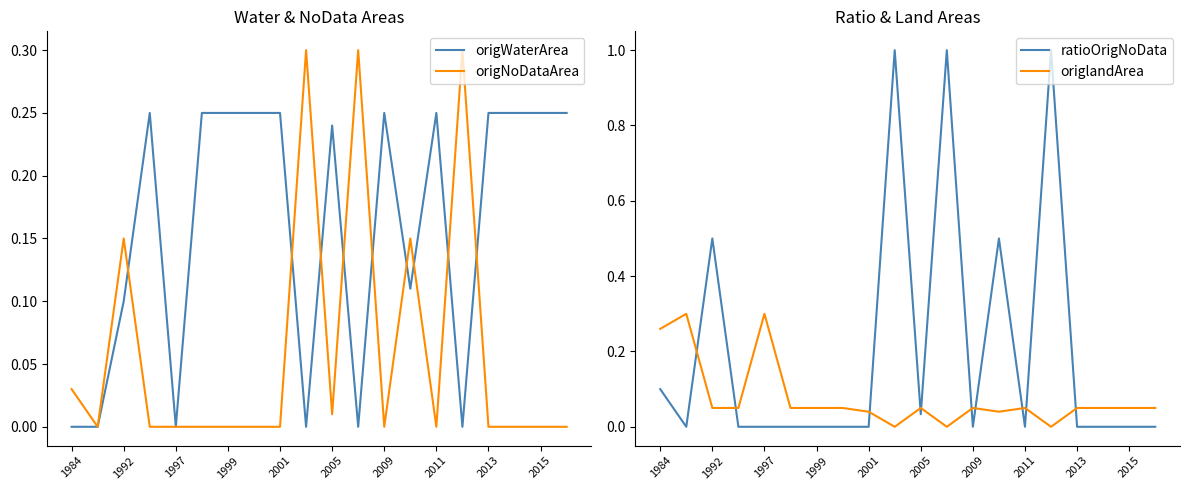

In origNoDataArea, how many points are lower than both neighbors (excluding endpoints)?

4